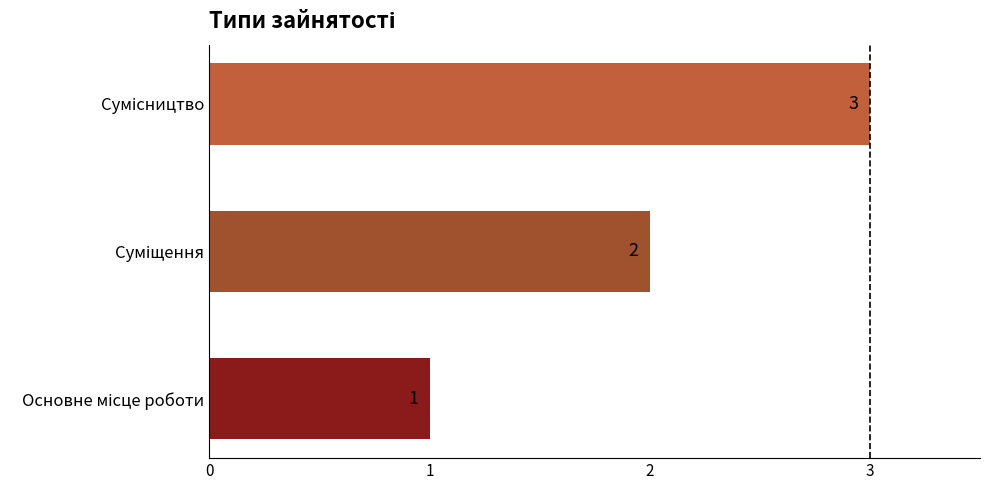

What is the minimum value shown in the chart?

1